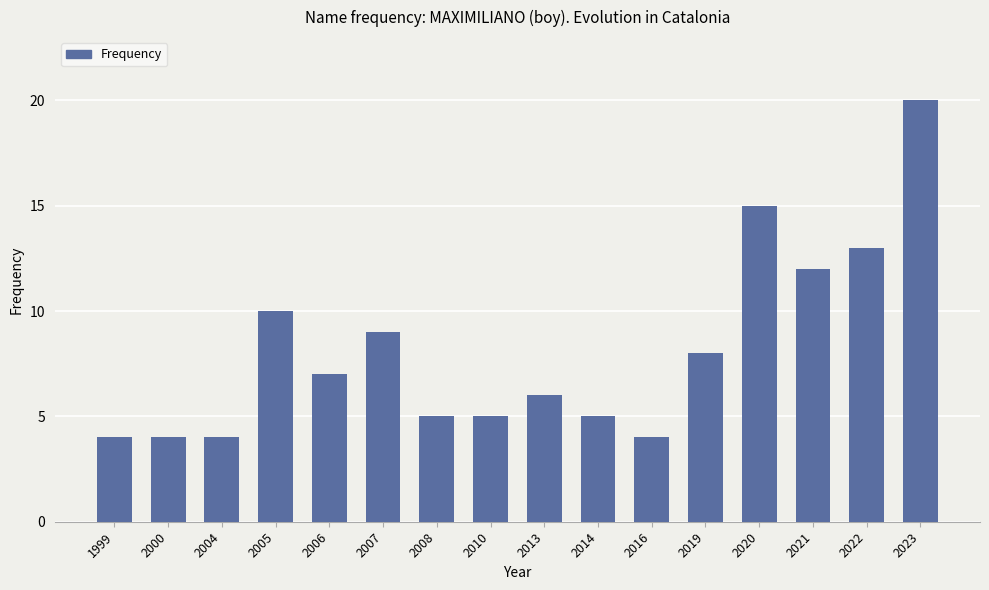

Count the number of data series in this chart.

1